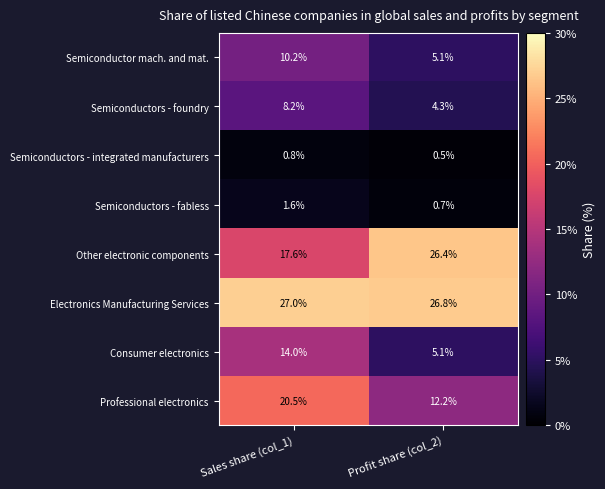

Reading left to right, list all the values displayed in this chart.

Semiconductor mach. and mat.: 10.2	5.1
Semiconductors - foundry: 8.2	4.3
Semiconductors - integrated manufacturers: 0.8	0.5
Semiconductors - fabless: 1.6	0.7
Other electronic components: 17.6	26.4
Electronics Manufacturing Services: 27.0	26.8
Consumer electronics: 14.0	5.1
Professional electronics: 20.5	12.2